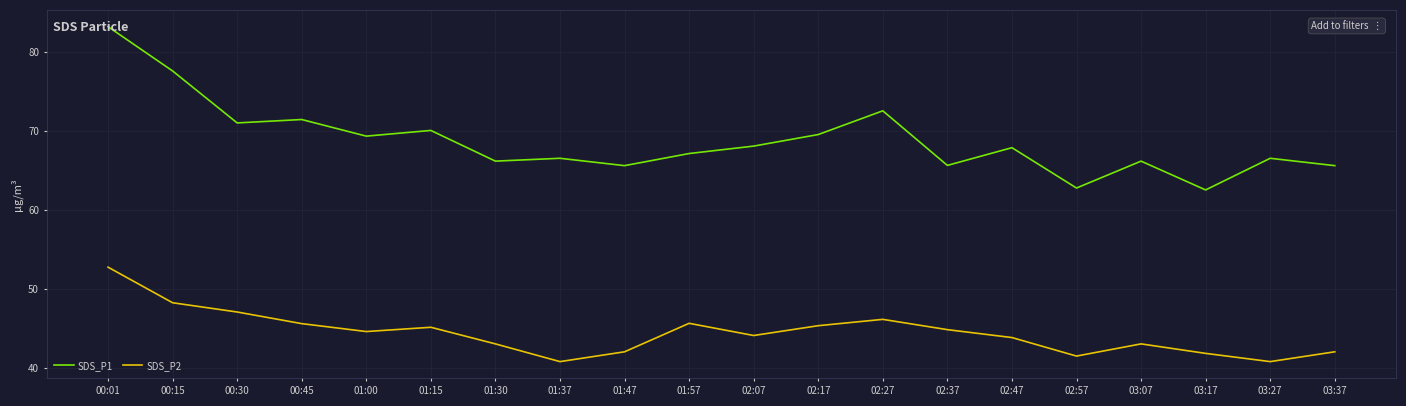

Is the value of SDS_P1 at 00:15 greater than the value of SDS_P2 at 02:07?

Yes